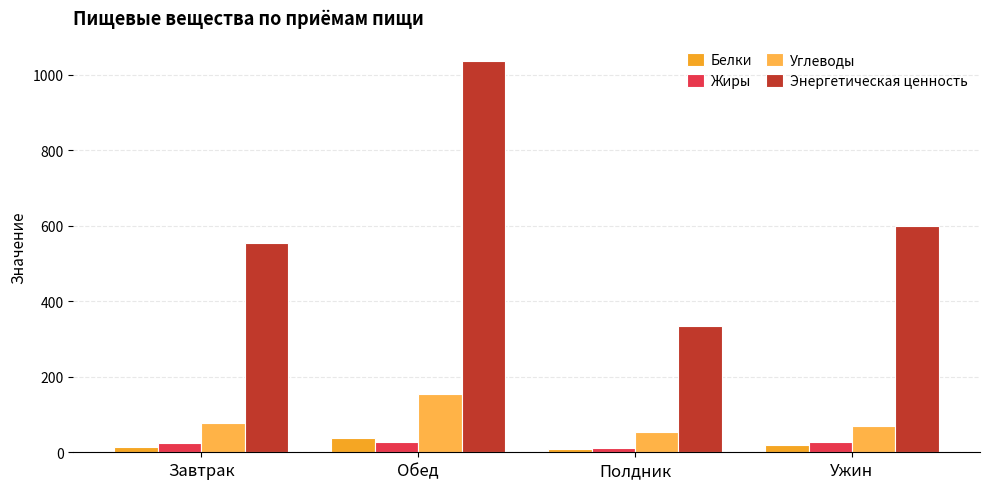

How many categories are shown in the chart?

4